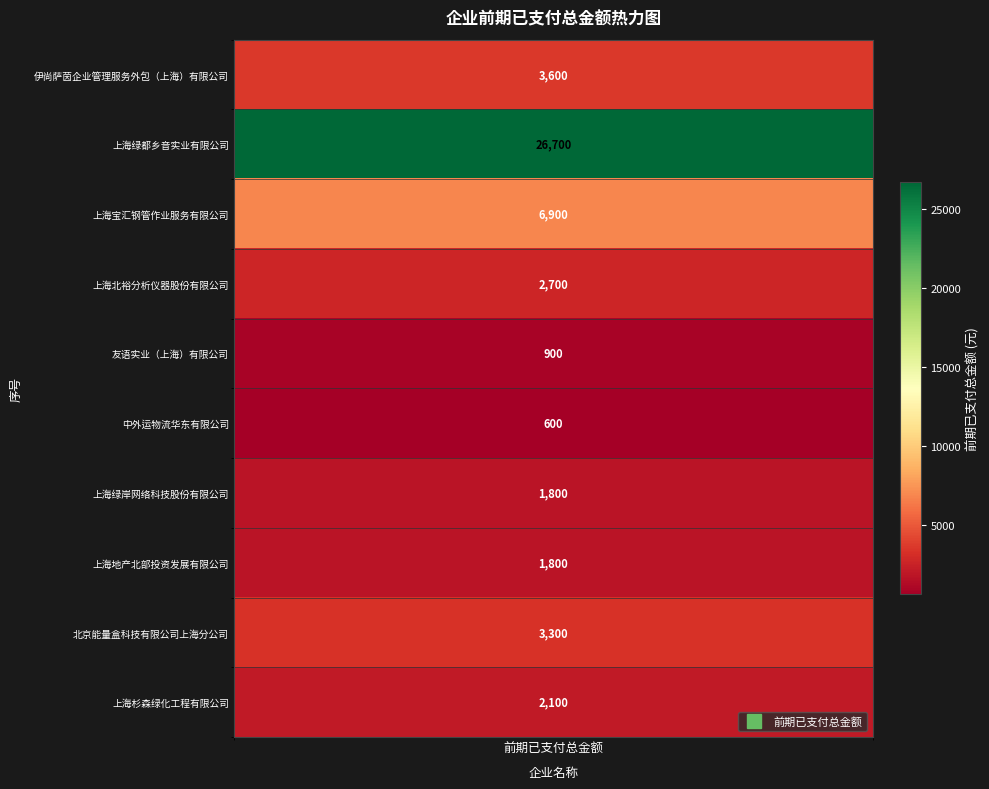

What is the change in value from 上海绿都乡音实业有限公司 to 上海北裕分析仪器股份有限公司?

-24000